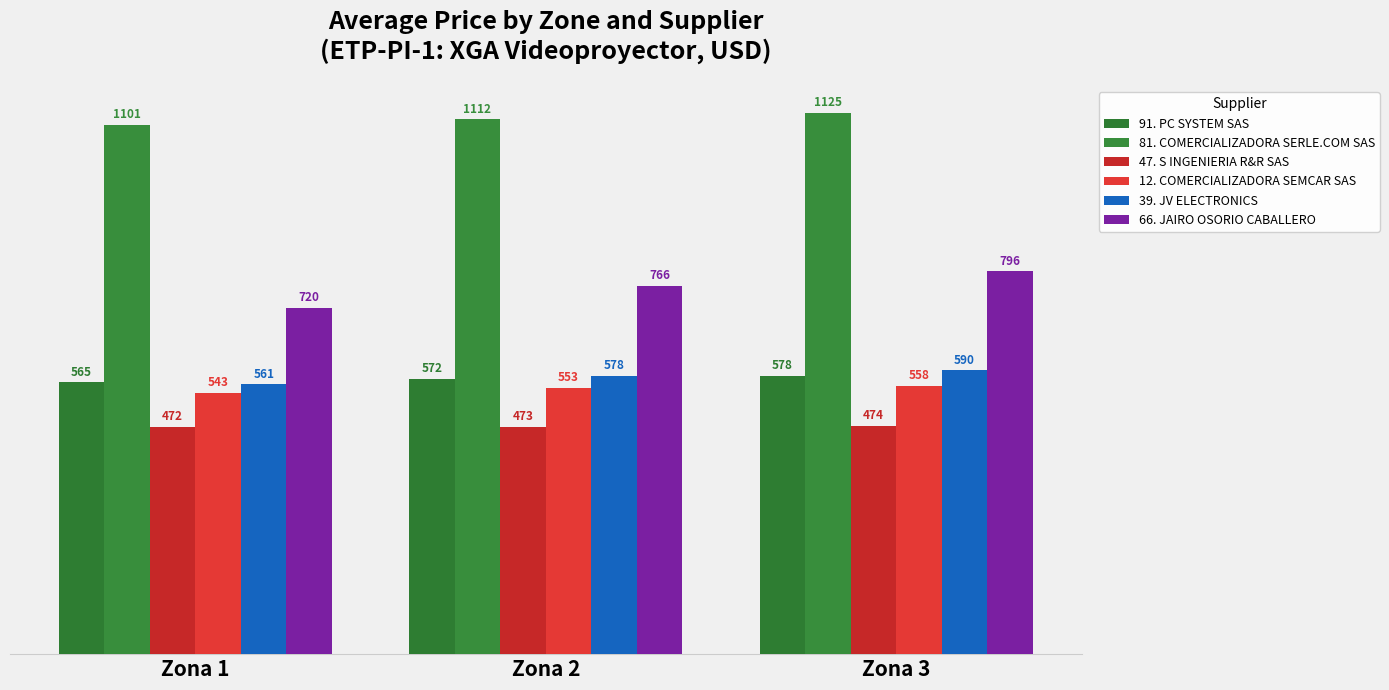

How many groups of bars are there?

3